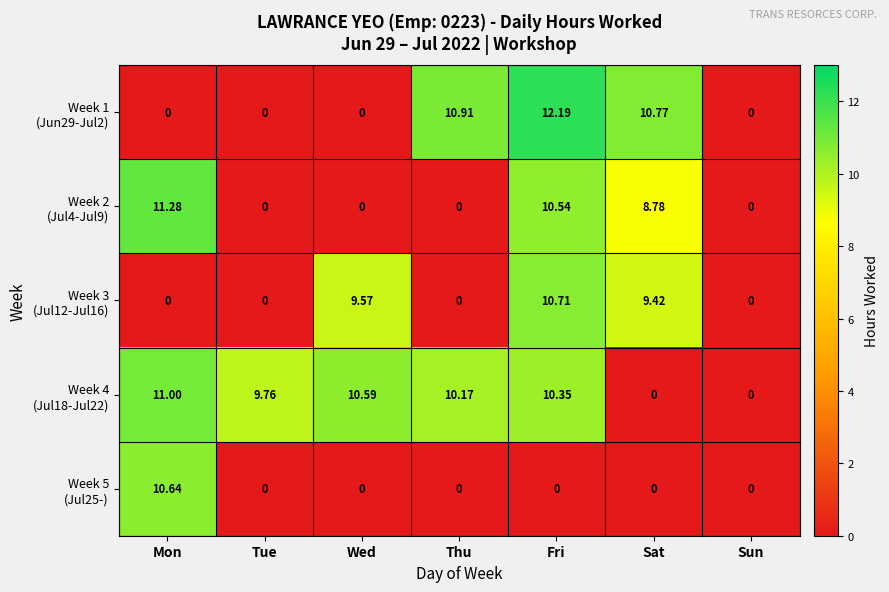

At which category is the sum across all series the highest?

Fri